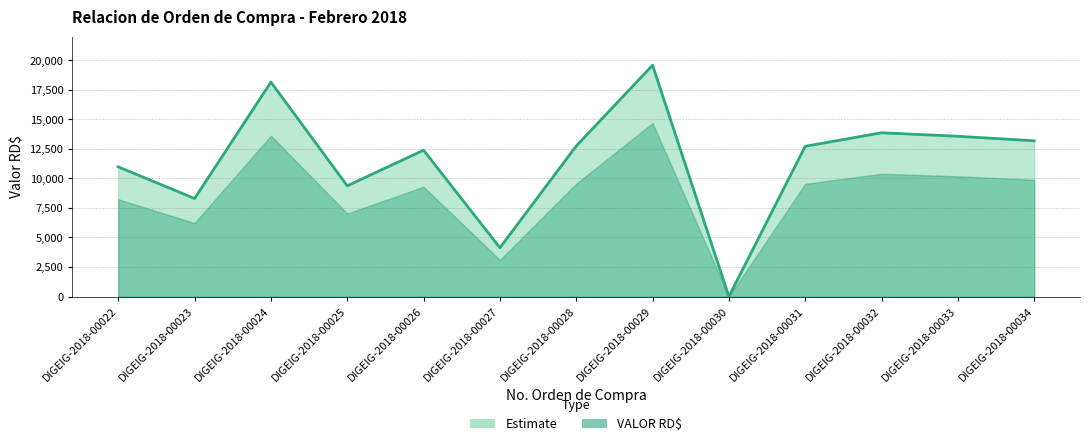

At which category does the data reach its first local valley?

DIGEIG-2018-00023